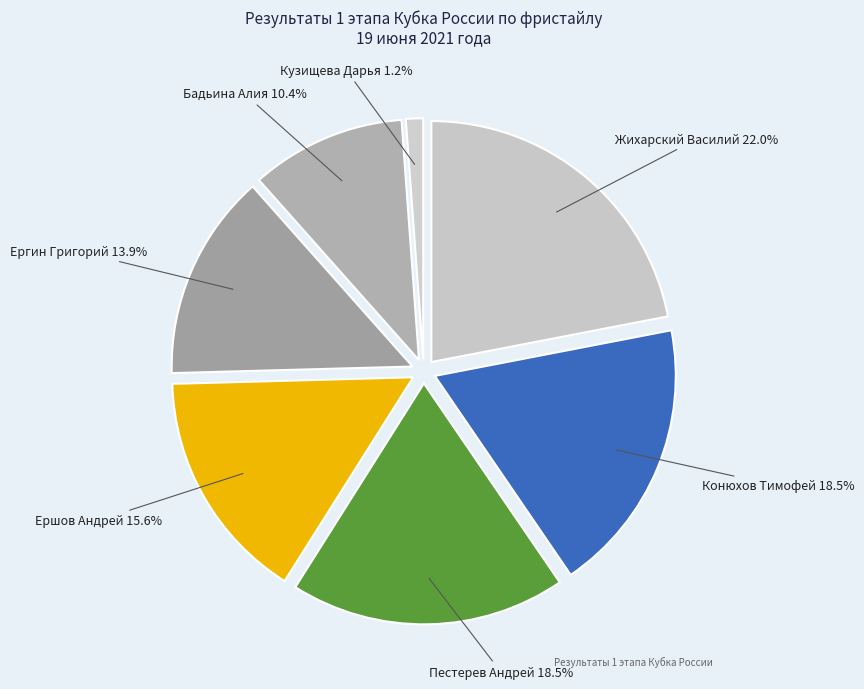

True or false: Конюхов Тимофей accounts for 29% of the total.

False